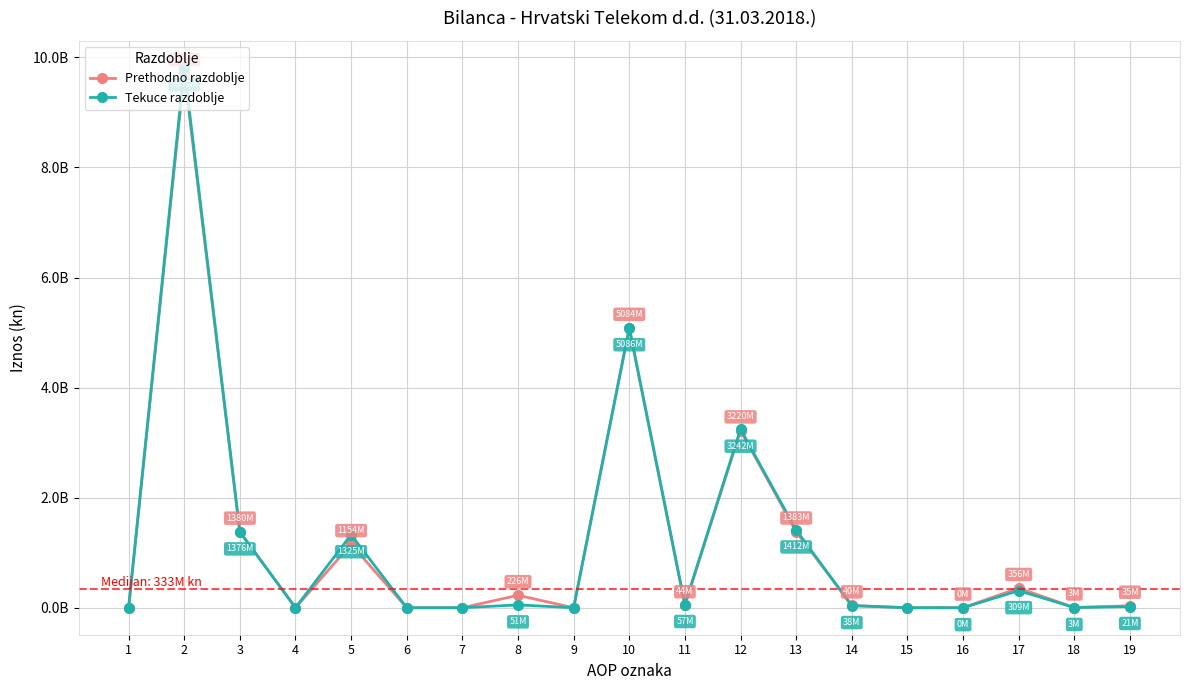

The Tekuce razdoblje series shows 5215000670 at 4. True or false?

False